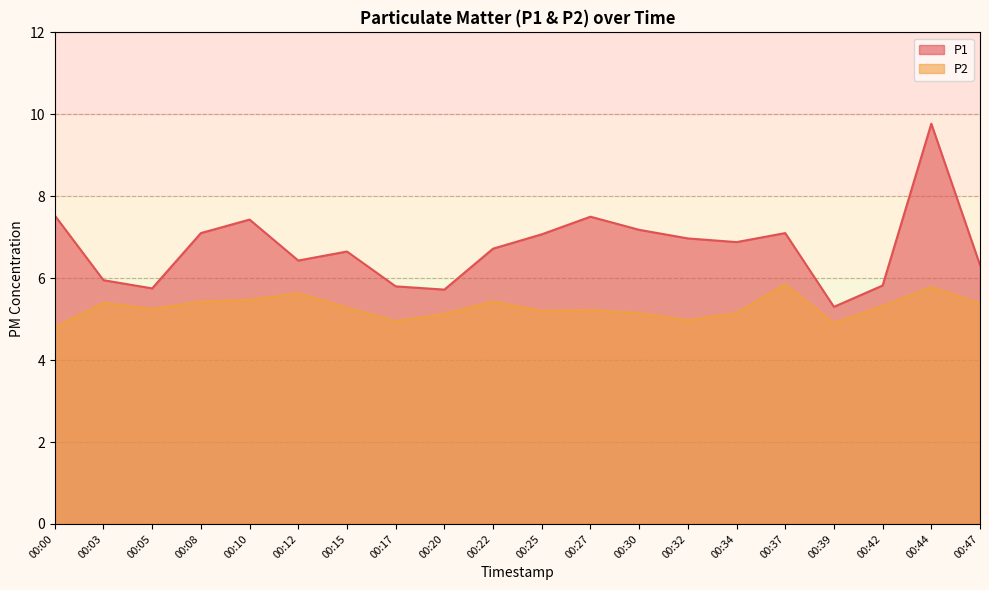

What is the value of the P1 point at the 9th from the left?

5.7